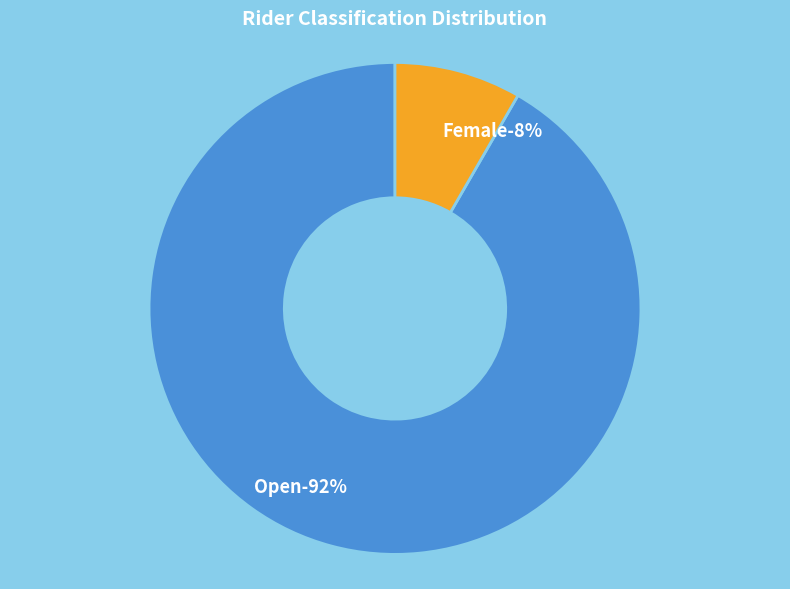

The Open slice represents 92% of the pie. True or false?

True